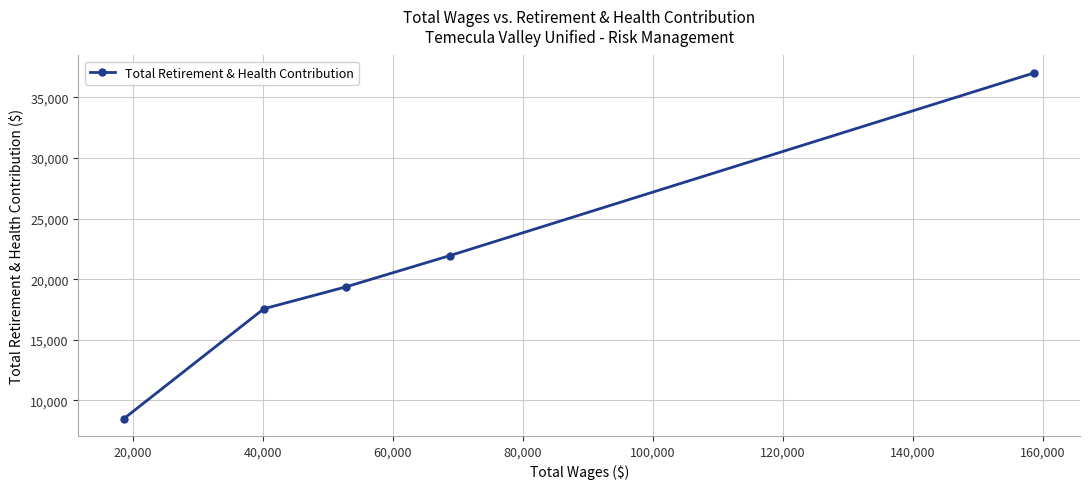

What is the difference between the second highest and second lowest values?

4389